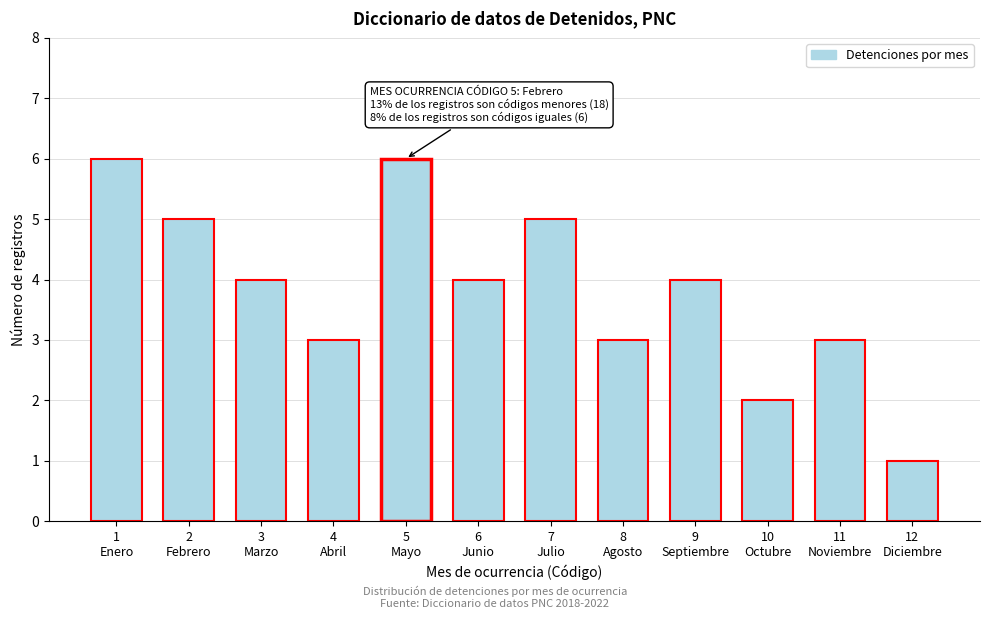

Reading right to left, extract all data points from this chart.

1	3	2	4	3	5	4	6	3	4	5	6